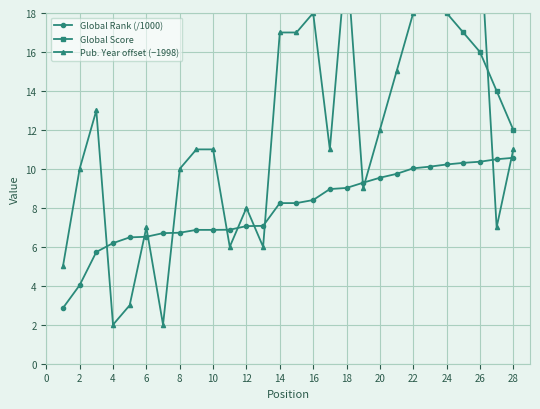

What is the sum of the Global Rank (/1000) values at 8 and 24?

16.9